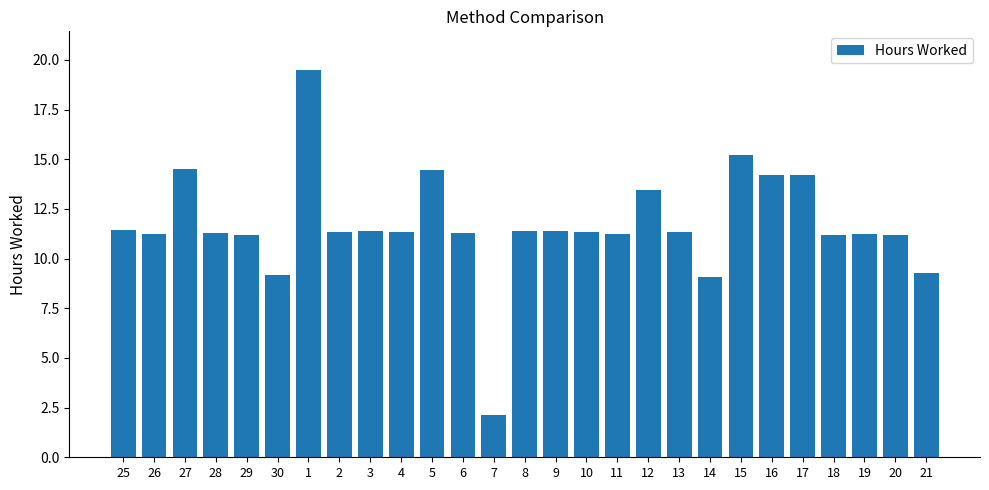

How many bars are there in total?

27